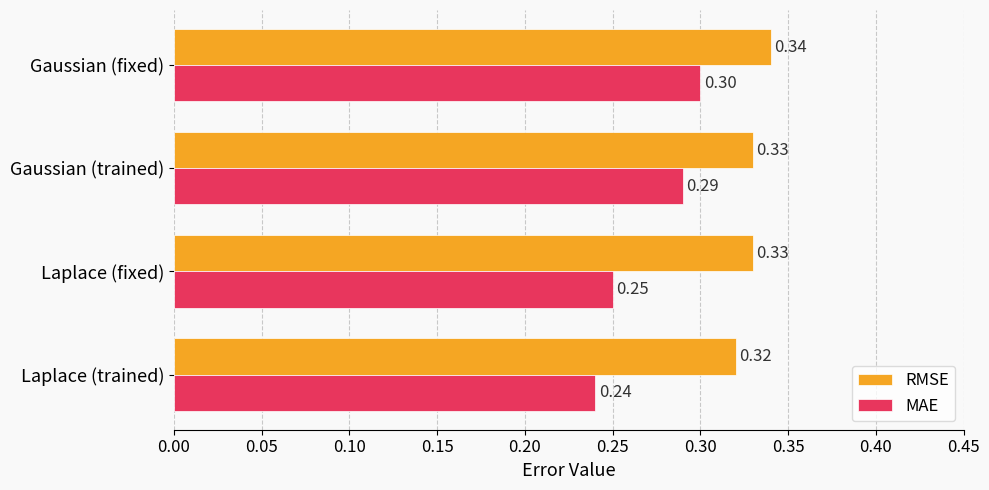

List the series in order of their overall mean, lowest first.

MAE, RMSE